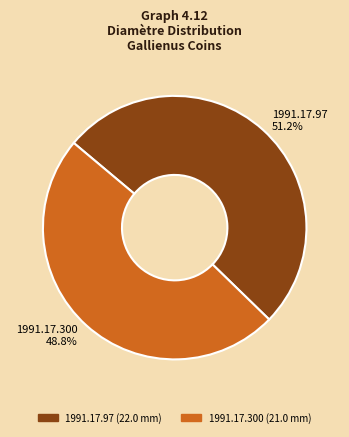

Rank the categories by value from highest to lowest.

1991.17.97, 1991.17.300